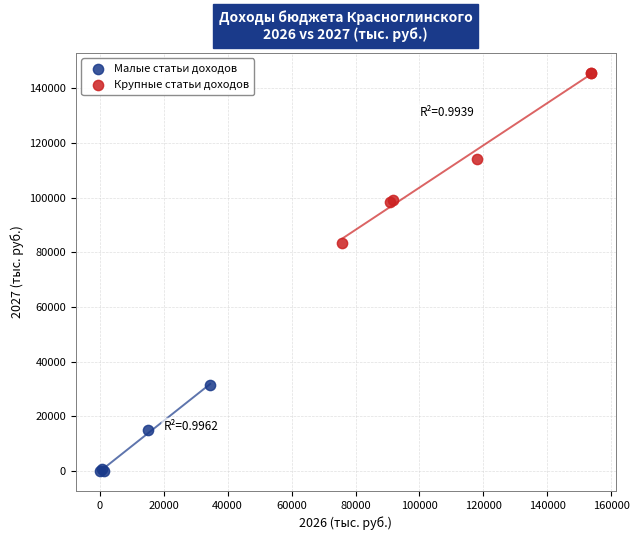

What are all the series names shown in the legend?

Малые статьи доходов, Крупные статьи доходов